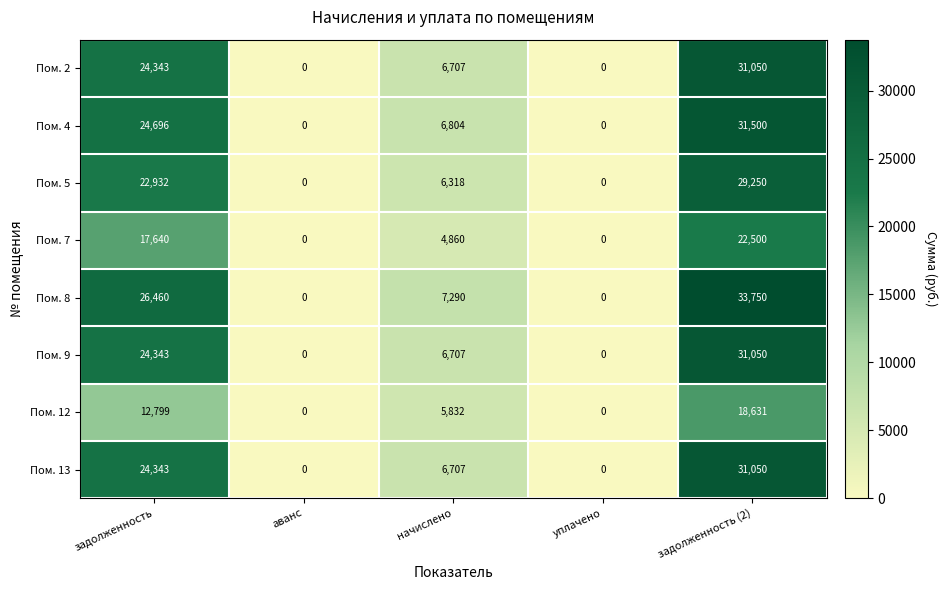

At which category is the sum across all series the highest?

задолженность (2)